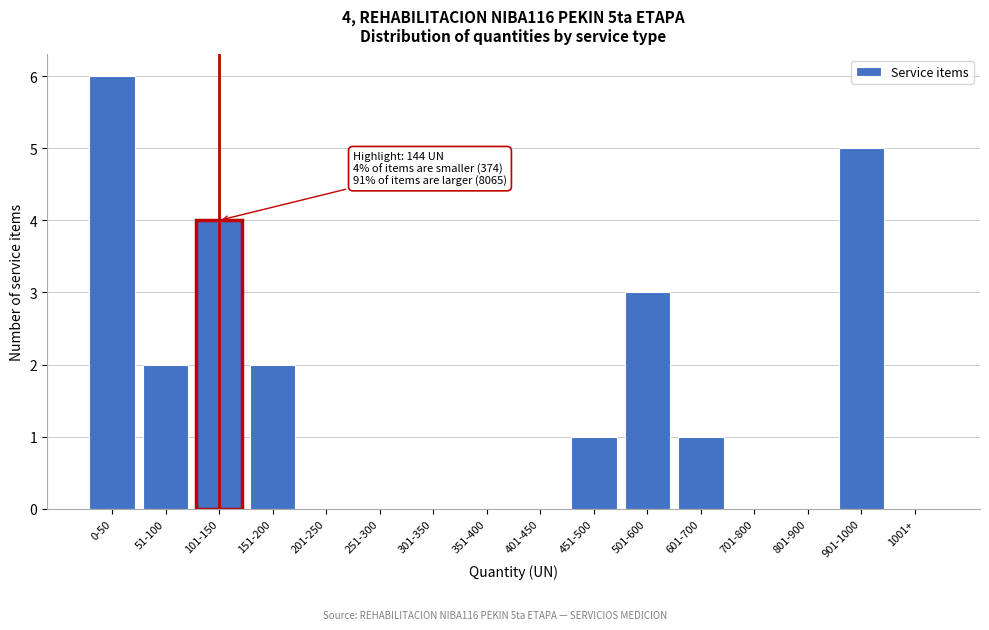

Reading left to right, transcribe all the data shown in this chart.

0-50=6	51-100=2	101-150=4	151-200=2	201-250=0	251-300=0	301-350=0	351-400=0	401-450=0	451-500=1	501-600=3	601-700=1	701-800=0	801-900=0	901-1000=5	1001+=0